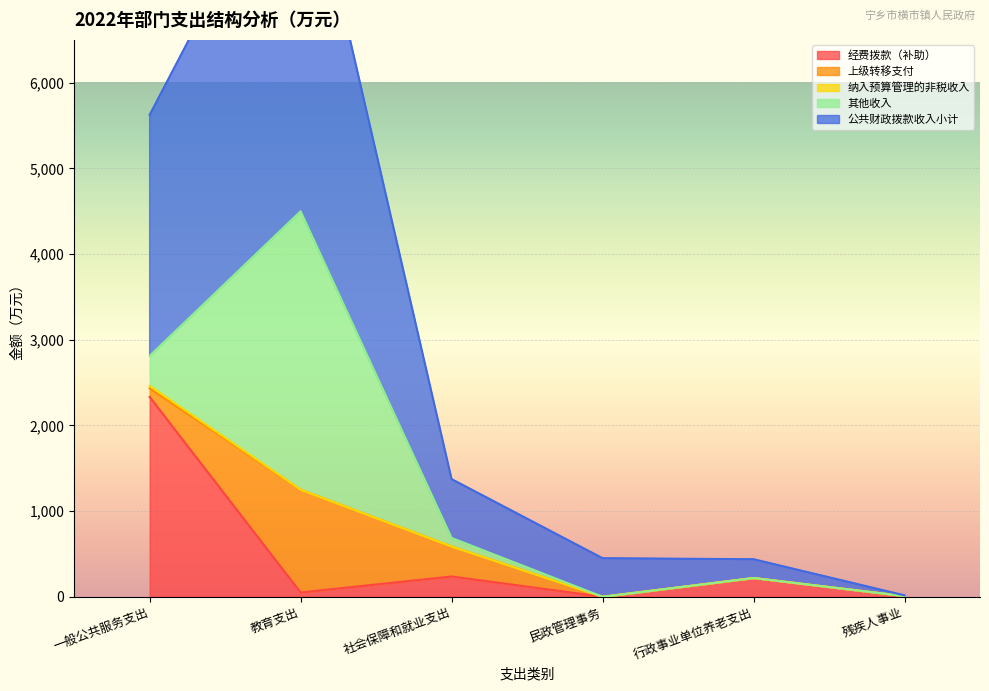

At which category is the sum across all series the highest?

教育支出